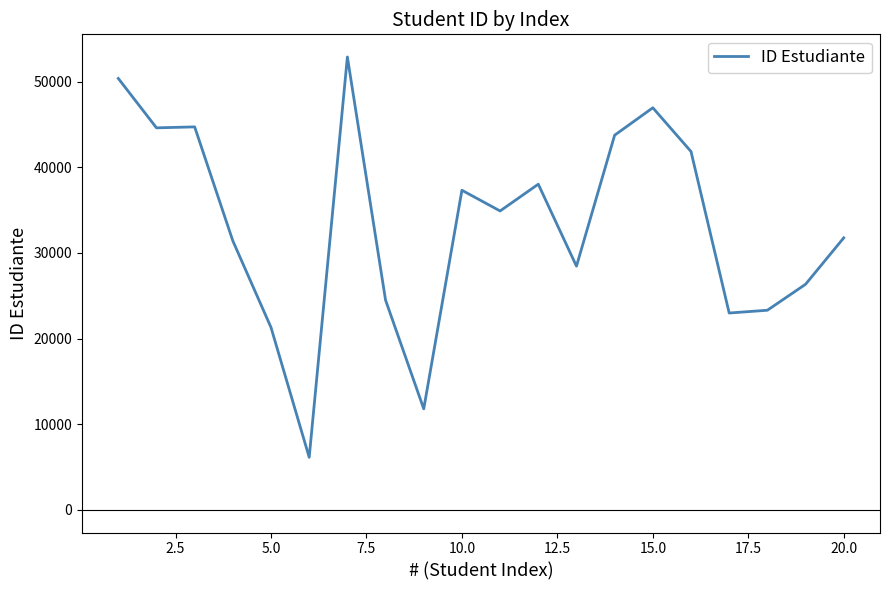

What is the greatest value displayed?

52871